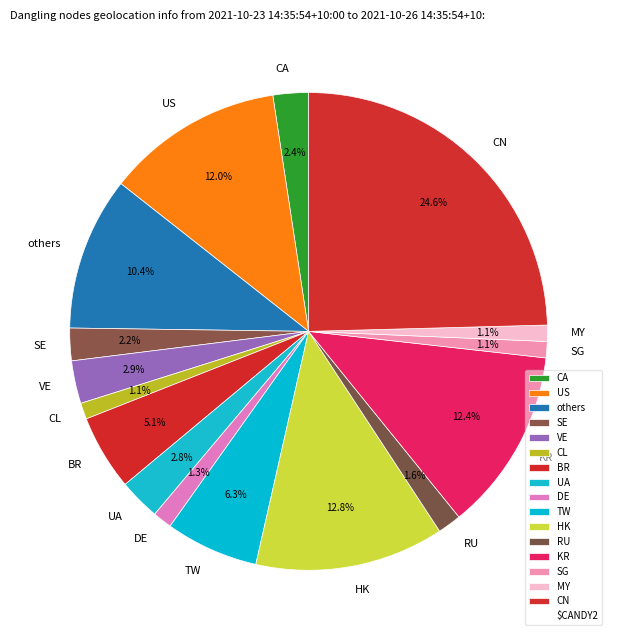

Is others the majority of the pie?

No